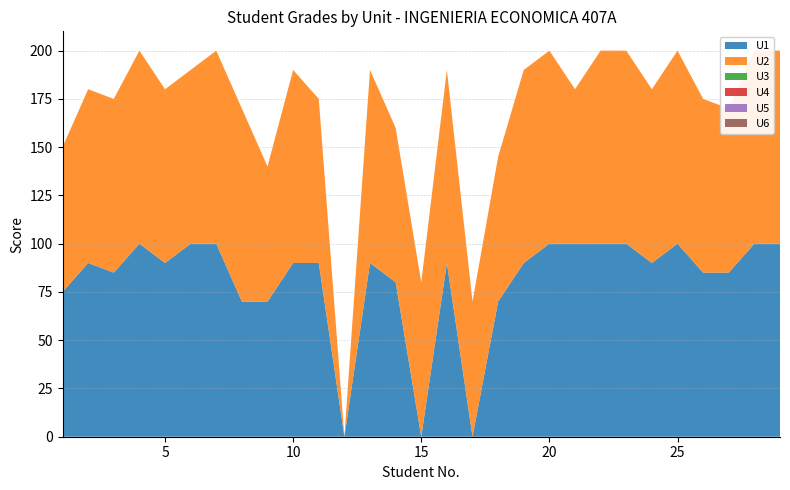

Reading left to right, extract all data points from this chart.

U1: 1=75	2=90	3=85	4=100	5=90	6=100	7=100	8=70	9=70	10=90	11=90	12=0	13=90	14=80	15=0	16=90	17=0	18=70	19=90	20=100	21=100	22=100	23=100	24=90	25=100	26=85	27=85	28=100	29=100
U2: 1=75	2=90	3=90	4=100	5=90	6=90	7=100	8=100	9=70	10=100	11=85	12=0	13=100	14=80	15=80	16=100	17=70	18=75	19=100	20=100	21=80	22=100	23=100	24=90	25=100	26=90	27=85	28=100	29=100
U3: 1=0	2=0	3=0	4=0	5=0	6=0	7=0	8=0	9=0	10=0	11=0	12=0	13=0	14=0	15=0	16=0	17=0	18=0	19=0	20=0	21=0	22=0	23=0	24=0	25=0	26=0	27=0	28=0	29=0
U4: 1=0	2=0	3=0	4=0	5=0	6=0	7=0	8=0	9=0	10=0	11=0	12=0	13=0	14=0	15=0	16=0	17=0	18=0	19=0	20=0	21=0	22=0	23=0	24=0	25=0	26=0	27=0	28=0	29=0
U5: 1=0	2=0	3=0	4=0	5=0	6=0	7=0	8=0	9=0	10=0	11=0	12=0	13=0	14=0	15=0	16=0	17=0	18=0	19=0	20=0	21=0	22=0	23=0	24=0	25=0	26=0	27=0	28=0	29=0
U6: 1=0	2=0	3=0	4=0	5=0	6=0	7=0	8=0	9=0	10=0	11=0	12=0	13=0	14=0	15=0	16=0	17=0	18=0	19=0	20=0	21=0	22=0	23=0	24=0	25=0	26=0	27=0	28=0	29=0